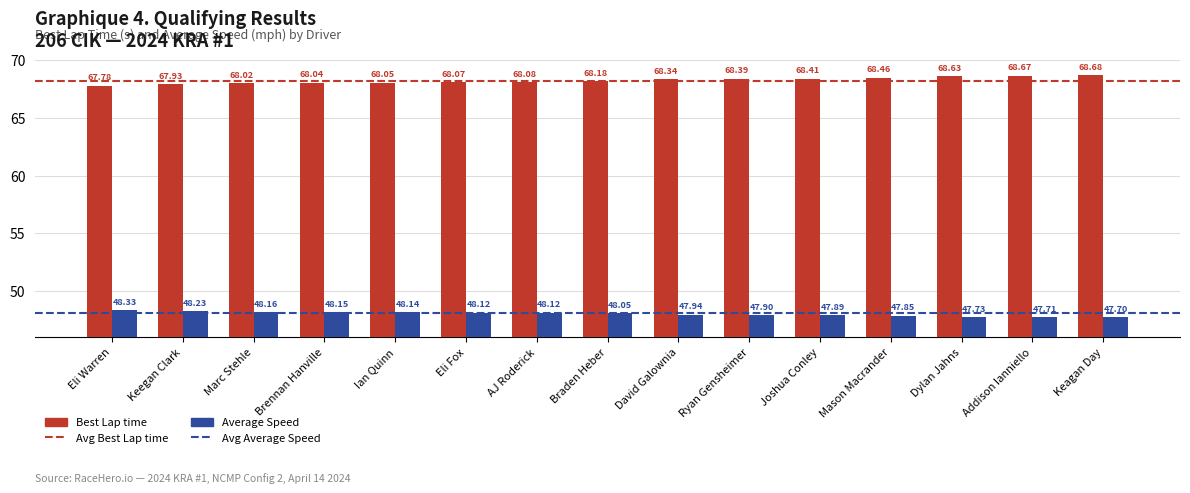

Which series has the largest total across all categories?

Best Lap time